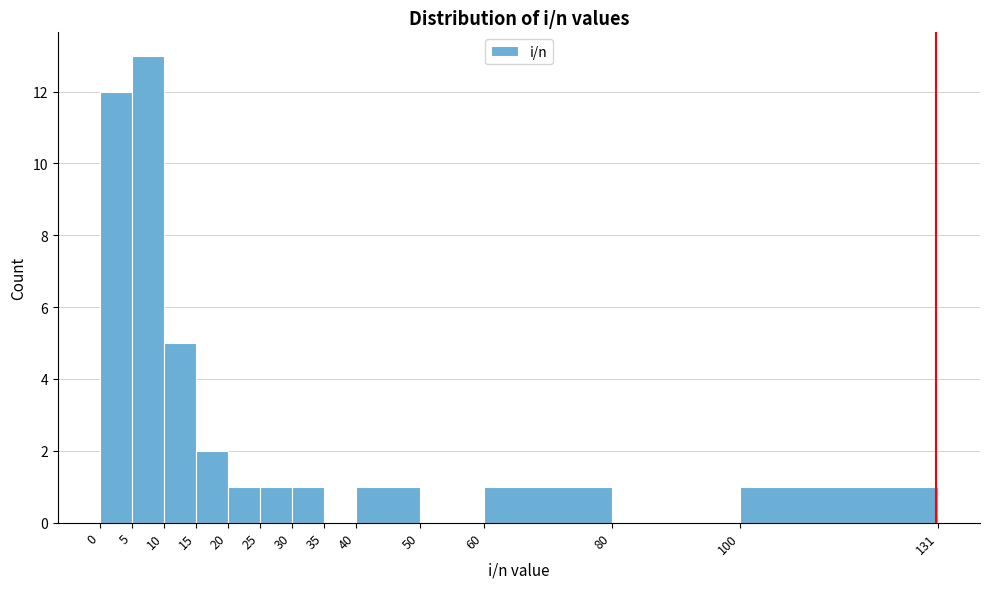

Reading left to right, transcribe this chart: for each bar, give the range it covers on the x-axis and its height. The values are not printed on the chart, so give them approximately, as read against the axis.

0 to 5: 12
5 to 10: 13
10 to 15: 5
15 to 20: 2
20 to 25: 1
25 to 30: 1
30 to 35: 1
35 to 40: 0
40 to 50: 1
50 to 60: 0
60 to 80: 1
80 to 100: 0
100 to 131: 1